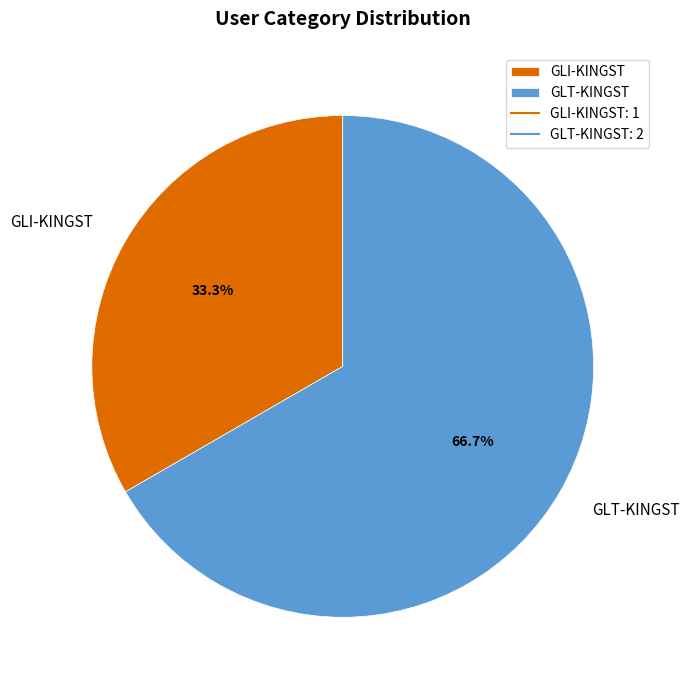

To the nearest percent, what percentage of the pie is GLI-KINGST?

33%